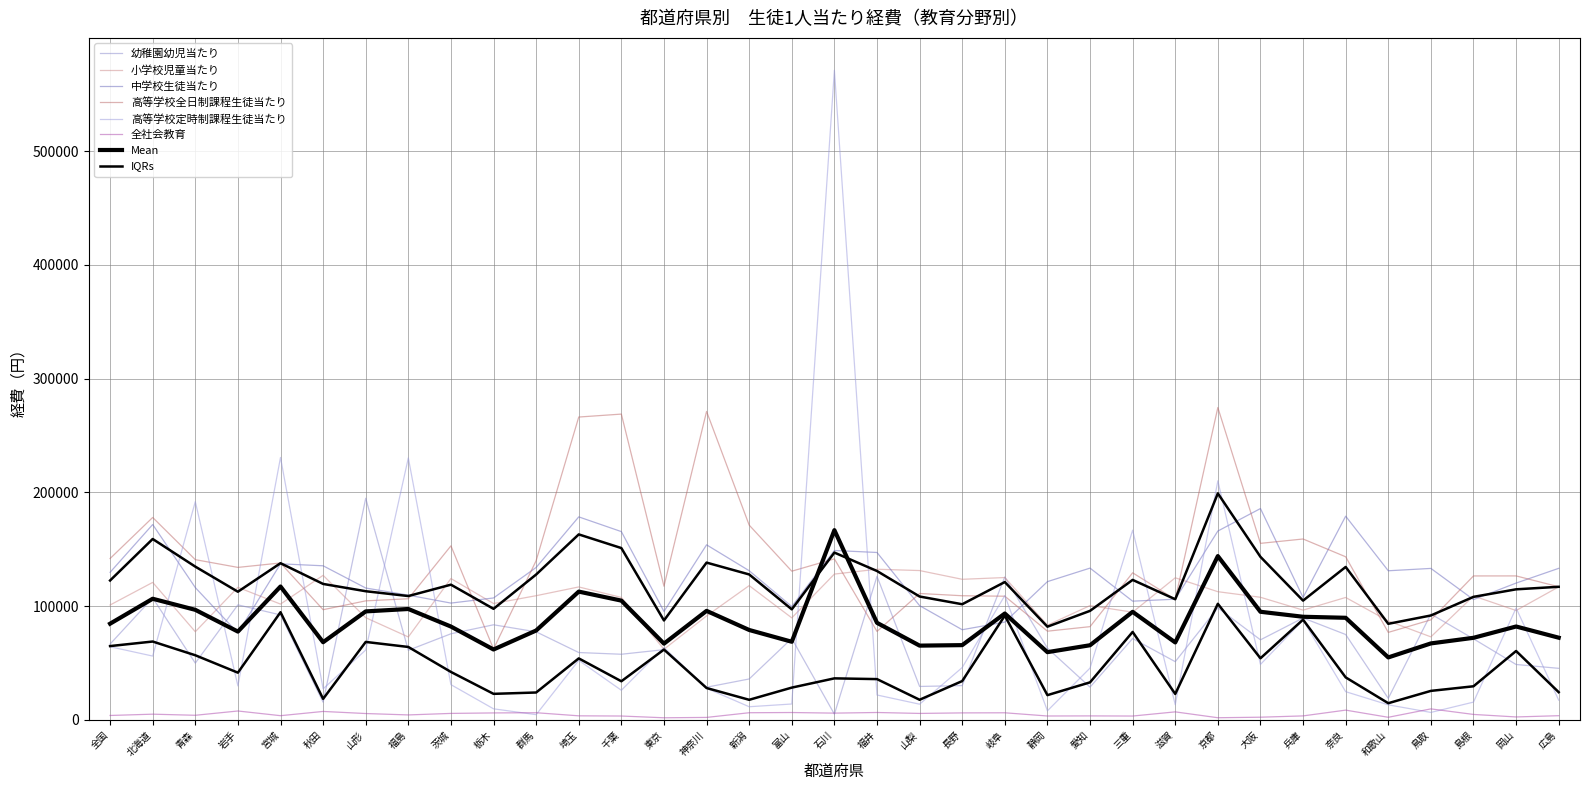

What value does the 全社会教育 series have at 京都?

1965